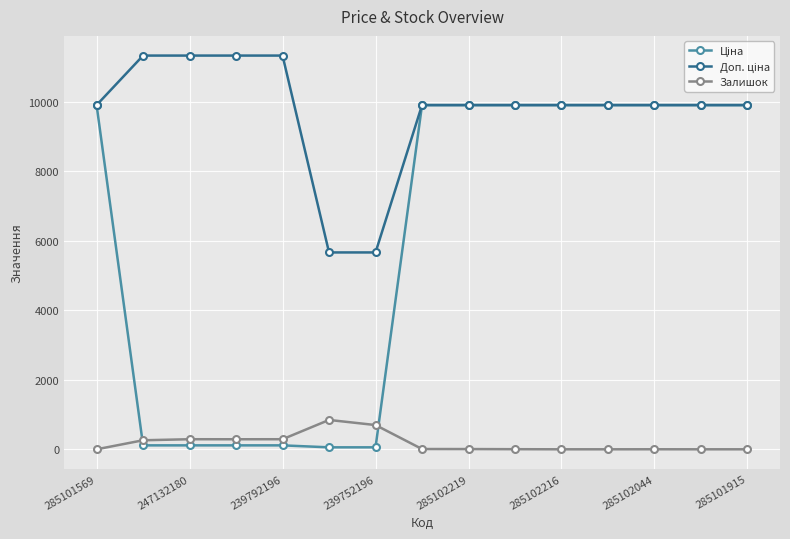

At how many categories does at least one series exceed 6756?

13